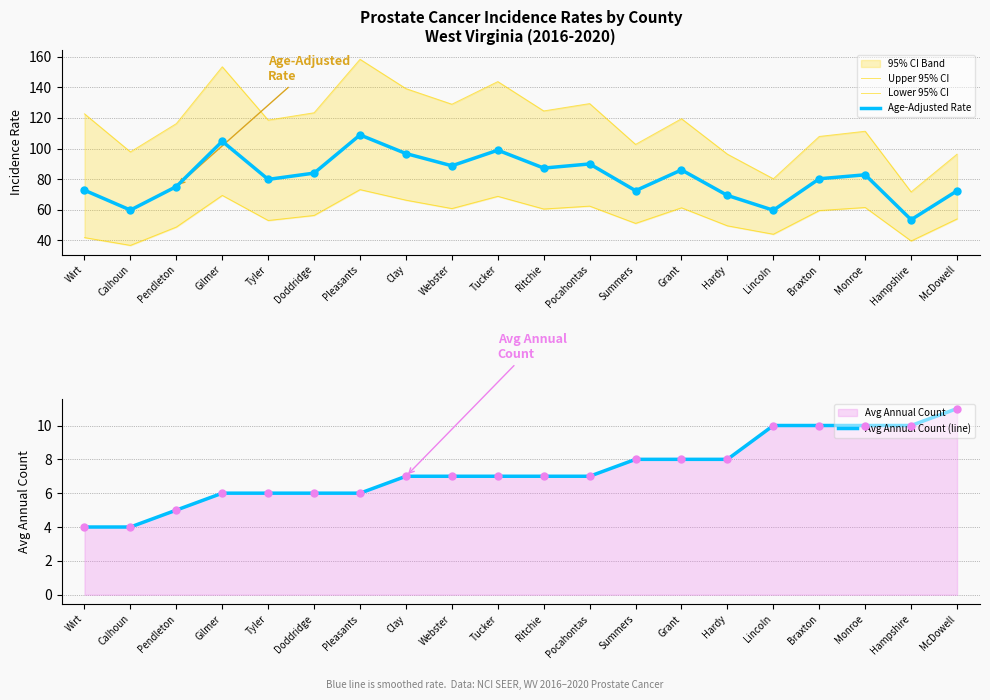

Which series reaches the minimum Y coordinate?

Avg Annual Count (line)